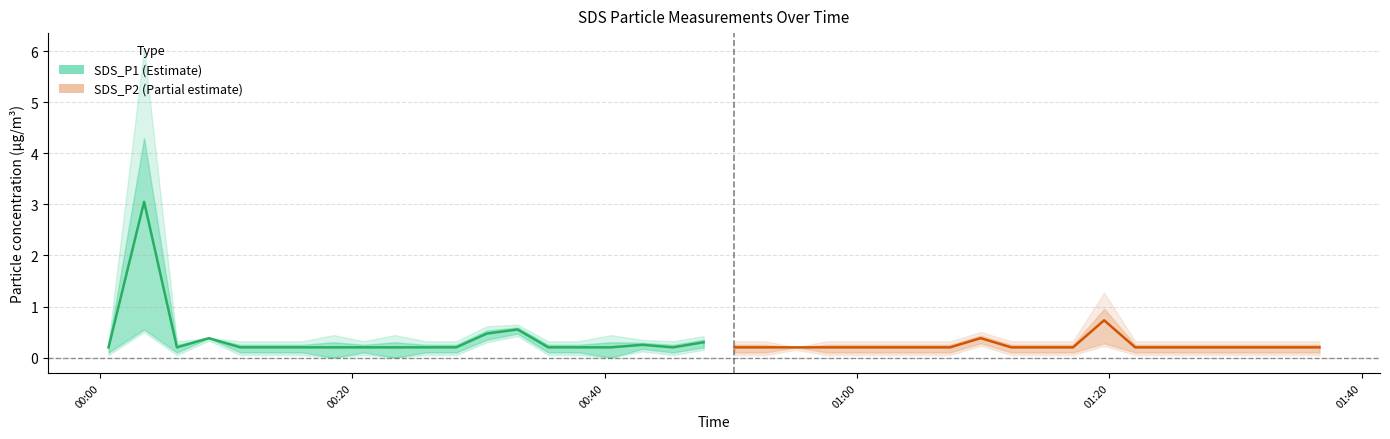

What is the lowest value of the SDS_P1 series?

0.2